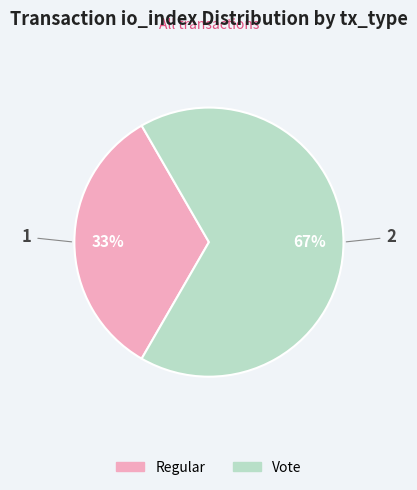

True or false: Regular accounts for 33% of the total.

True